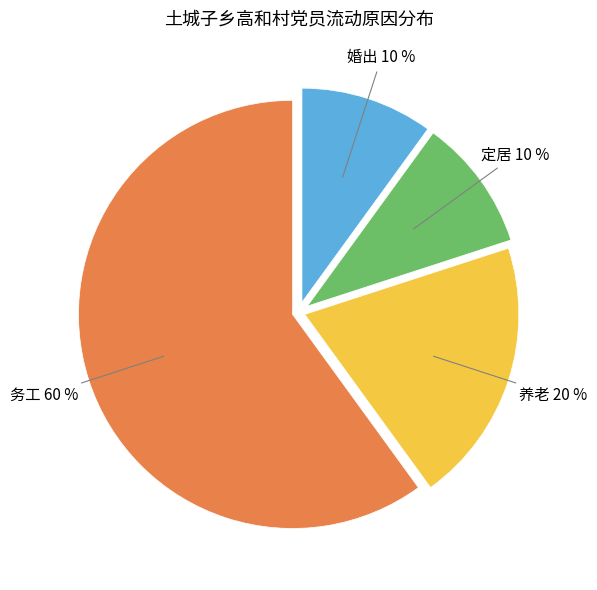

To the nearest percent, what is the average slice percentage?

25%